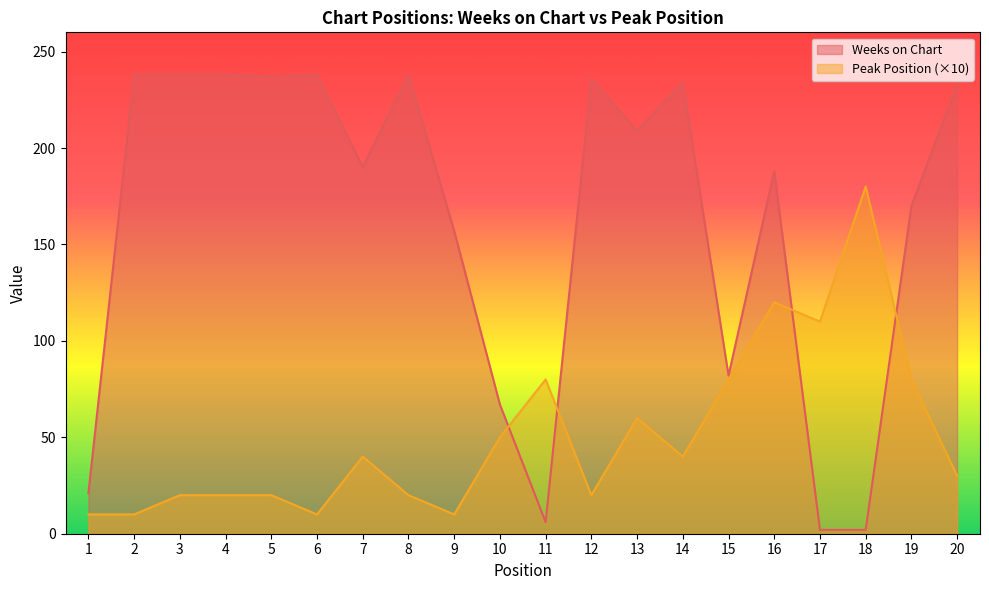

What is the difference between the highest and lowest values at 19?

90